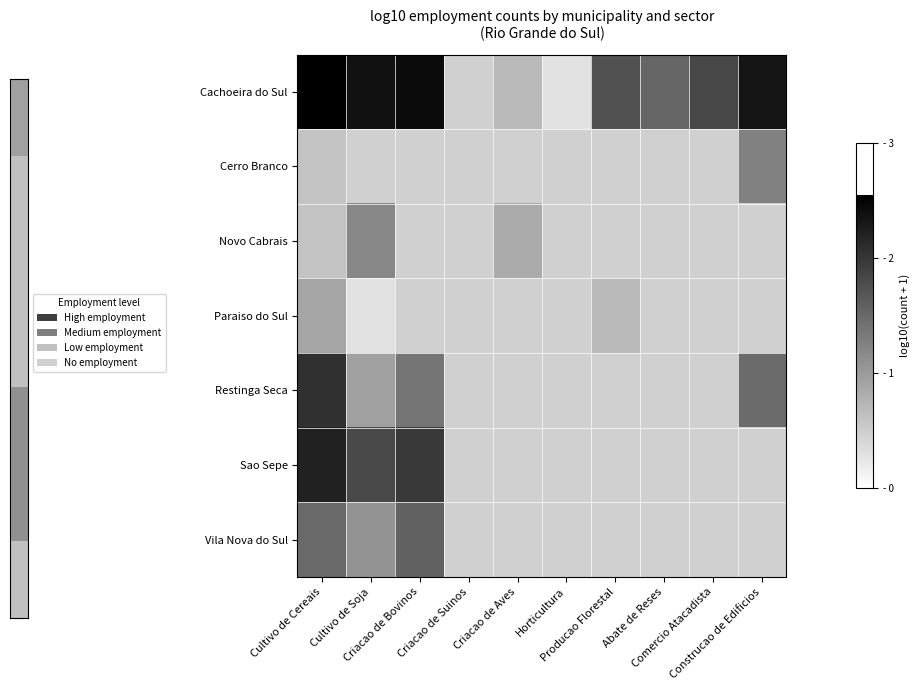

At Cultivo de Soja, list the series in order from smallest to largest.

Paraiso do Sul, Cachoeira do Sul, Cerro Branco, Restinga Seca, Vila Nova do Sul, Novo Cabrais, Sao Sepe